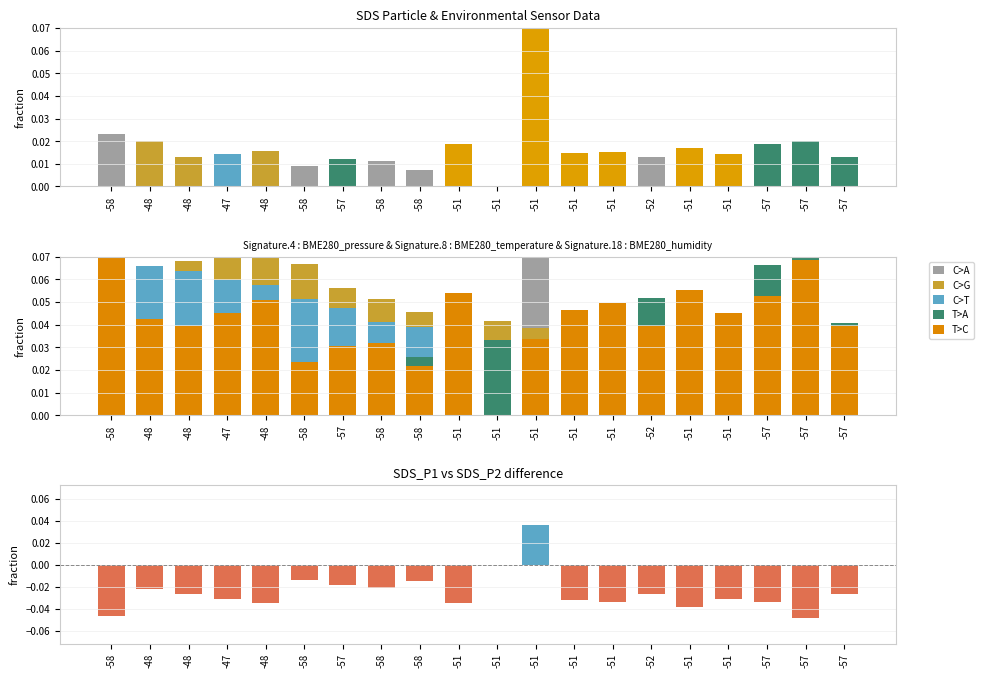

What is the maximum value shown in the chart?

0.1